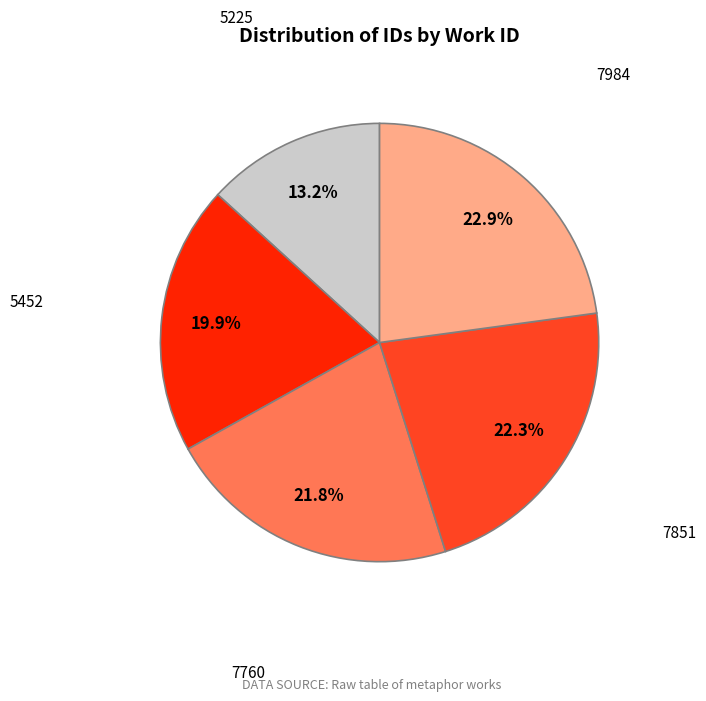

True or false: 5225 accounts for 13% of the total.

True